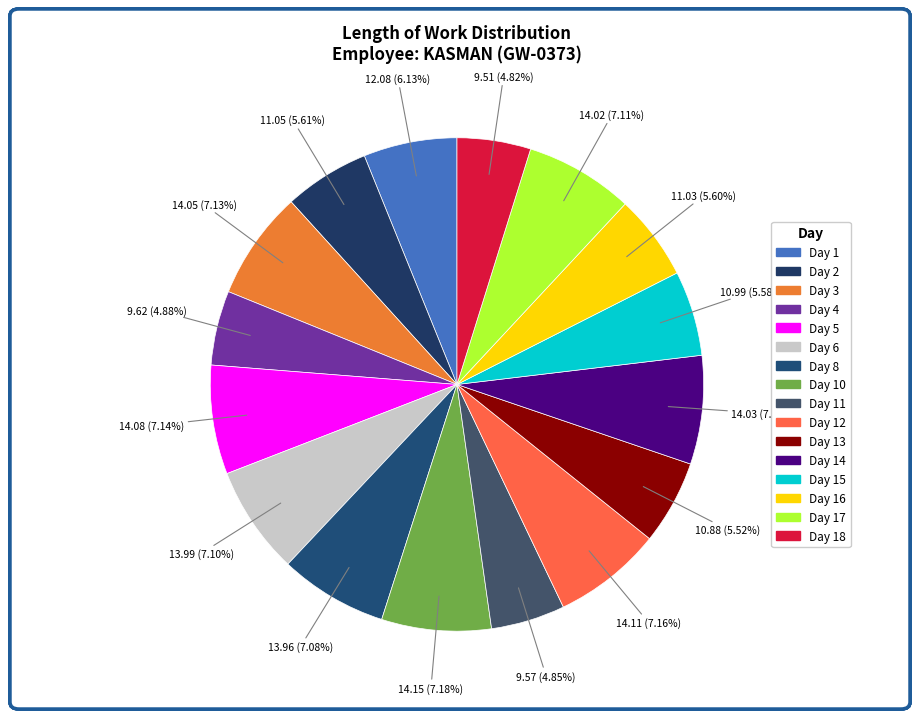

Rank the categories by value from highest to lowest.

Day 10, Day 12, Day 5, Day 3, Day 14, Day 17, Day 6, Day 8, Day 1, Day 2, Day 16, Day 15, Day 13, Day 4, Day 11, Day 18